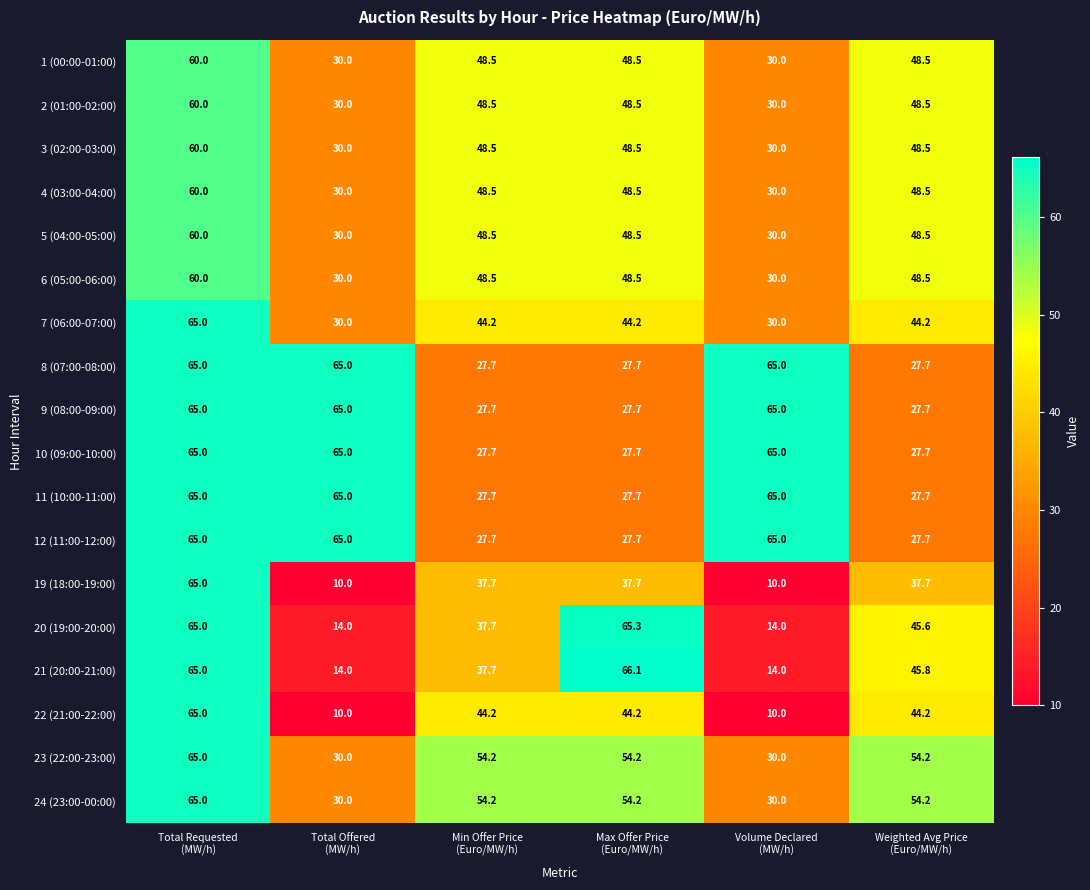

What is the difference between the second highest and second lowest values in the 7 (06:00-07:00) series?

14.2